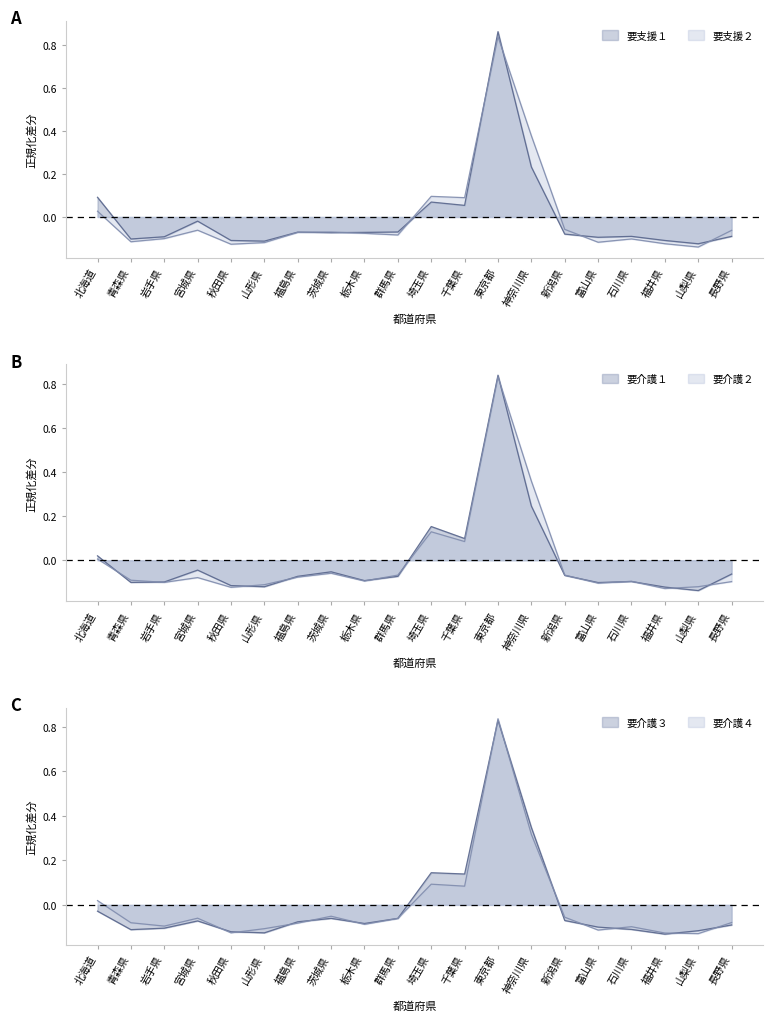

Which series changed the most between 岩手県 and 東京都?

要支援１